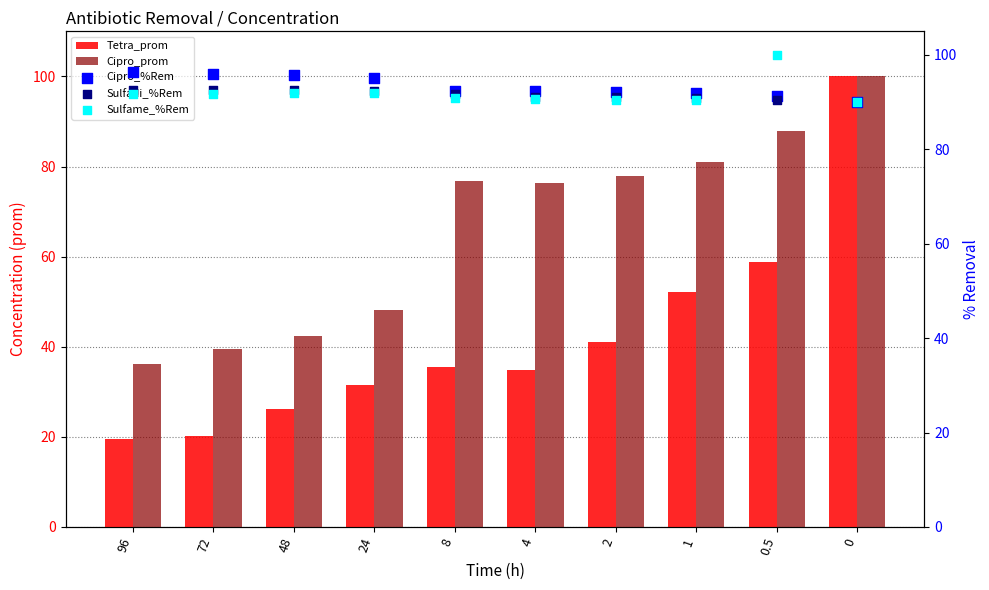

Which series contains the lowest Y value?

Tetra_prom